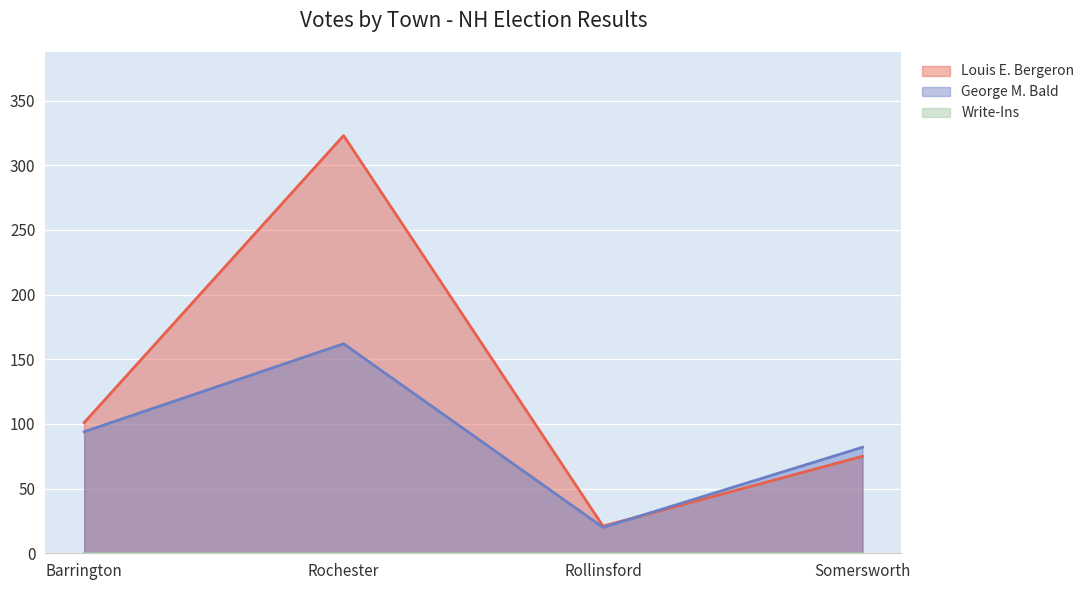

Which series has the widest spread of values?

Louis E. Bergeron